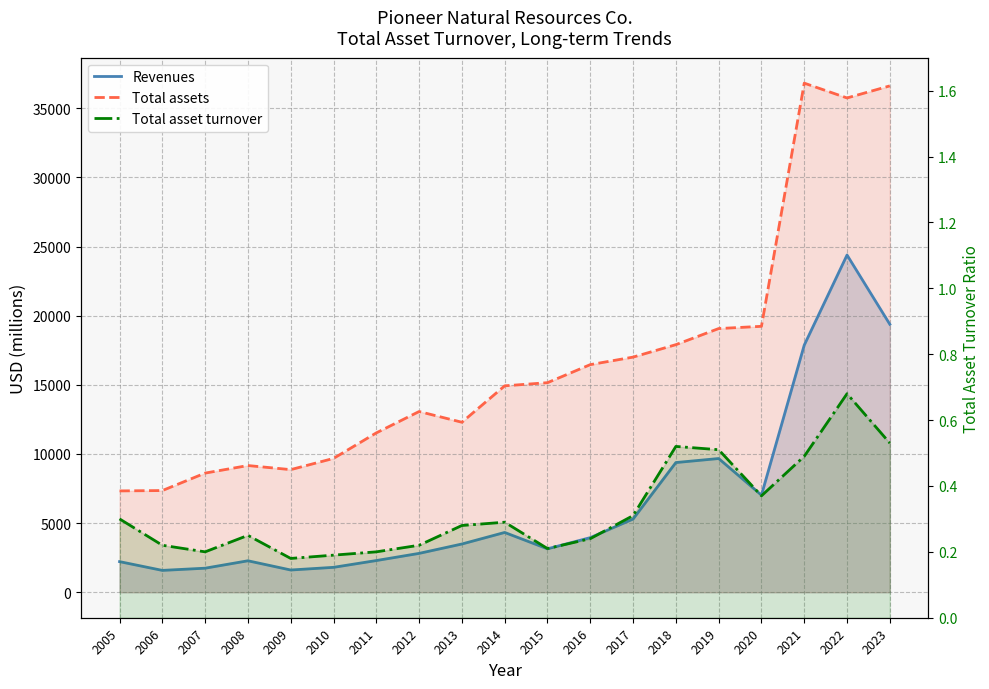

What are all the series names shown in the legend?

Revenues, Total assets, Total asset turnover